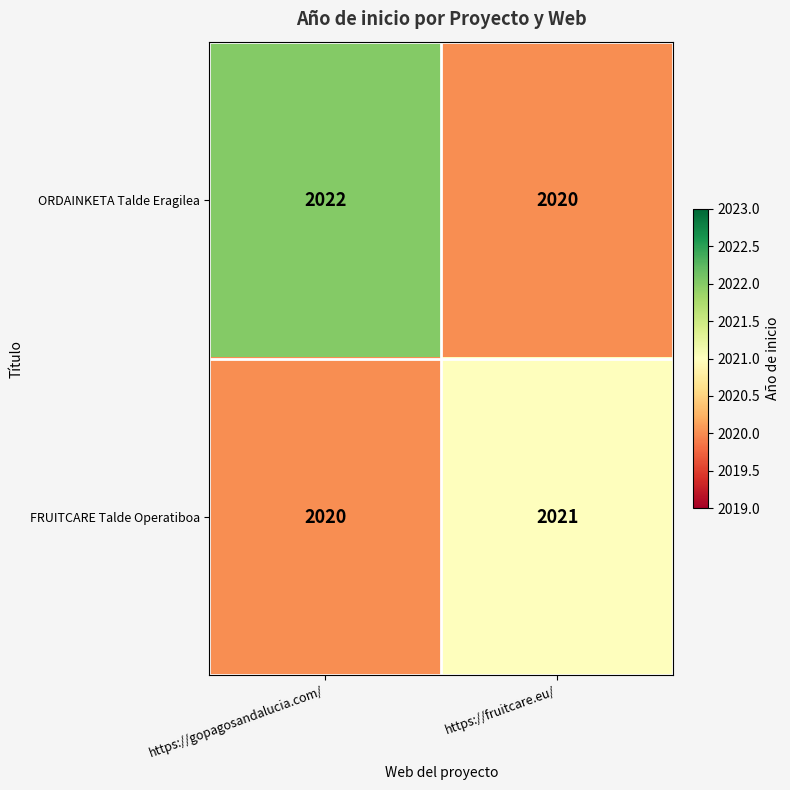

Reading left to right, transcribe all the data shown in this chart.

ORDAINKETA Talde Eragilea: 2022	2020
FRUITCARE Talde Operatiboa: 2020	2021